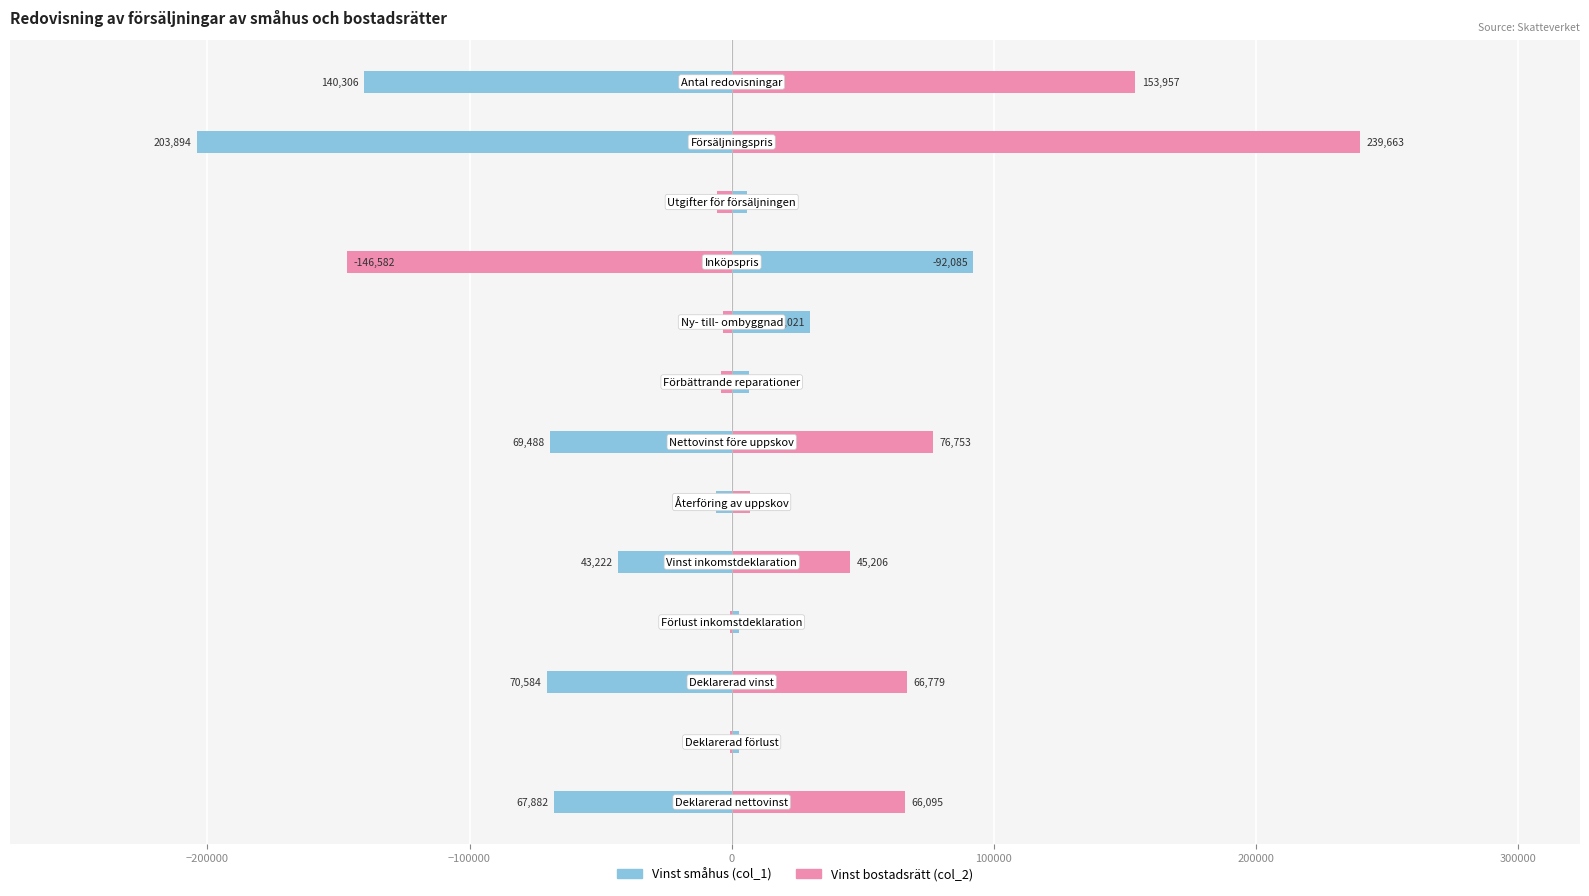

How many bars are there in total?

26